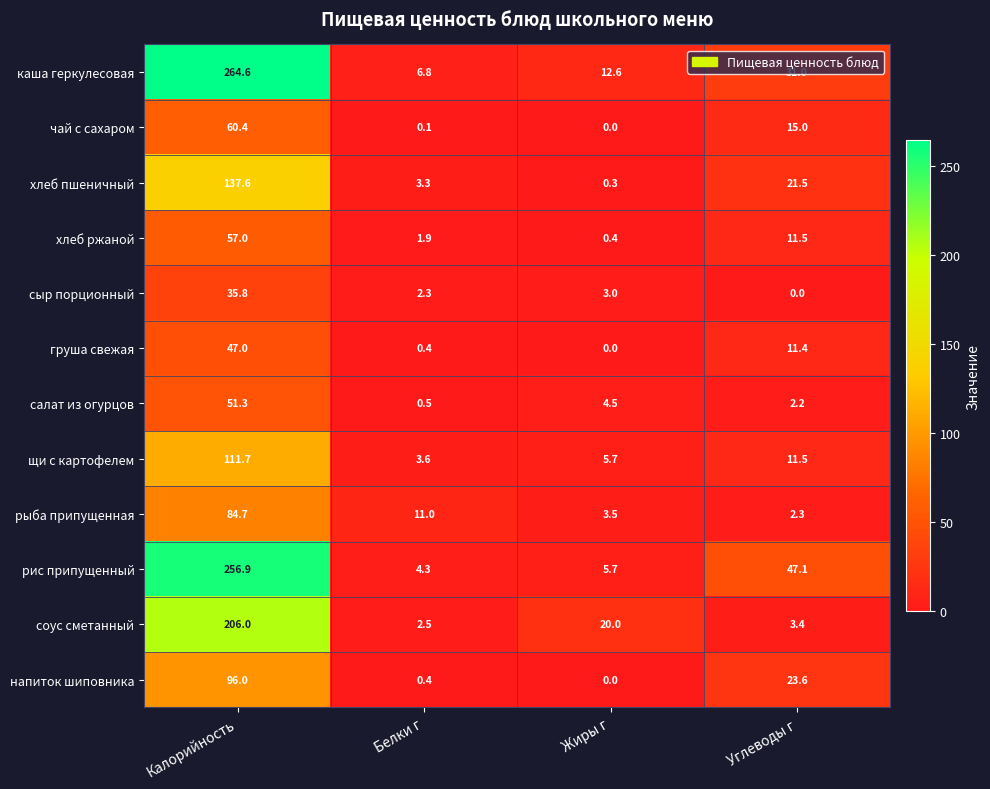

How many data points does each series have?

4